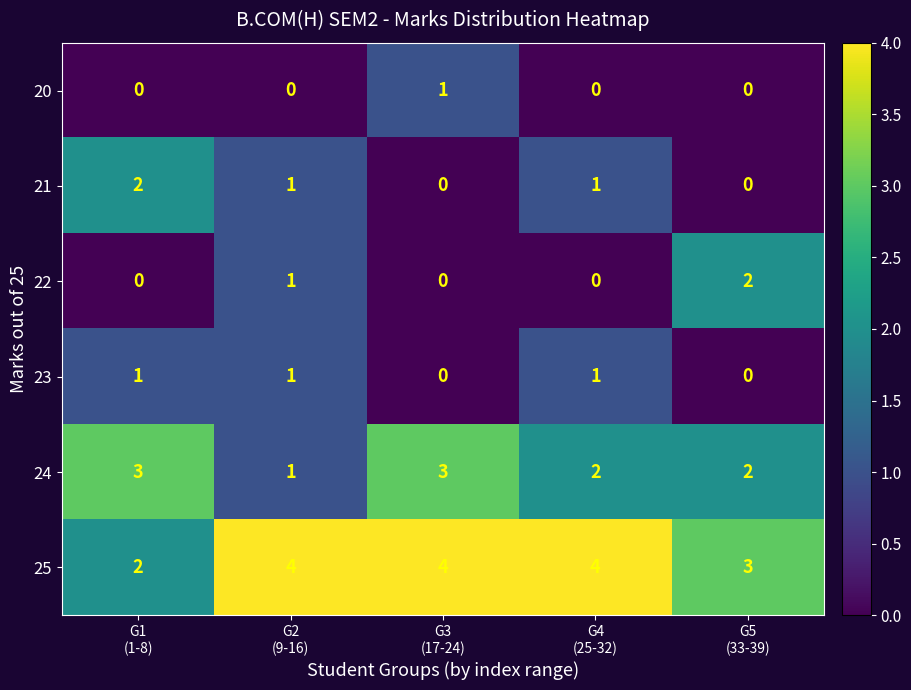

Reading left to right, transcribe all the data shown in this chart.

20: 0	0	1	0	0
21: 2	1	0	1	0
22: 0	1	0	0	2
23: 1	1	0	1	0
24: 3	1	3	2	2
25: 2	4	4	4	3